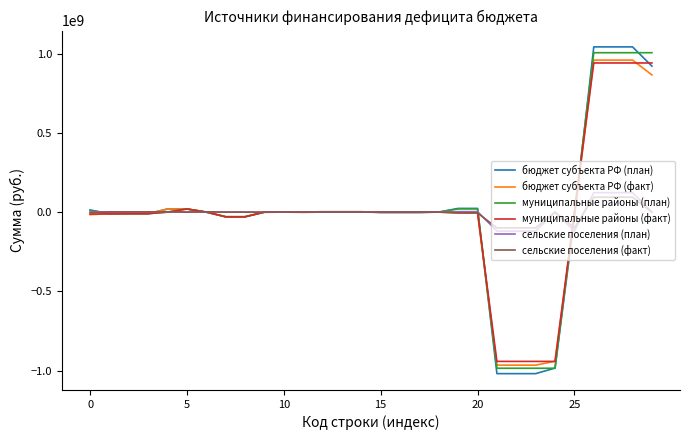

What is the minimum value for муниципальные районы (факт)?

-942334330.3